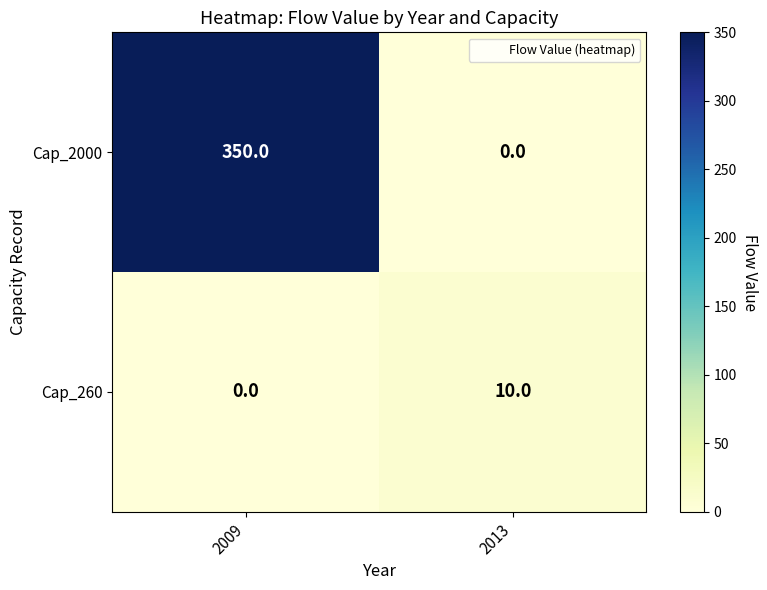

Is it true that Cap_2000 equals 350 at 2009?

True